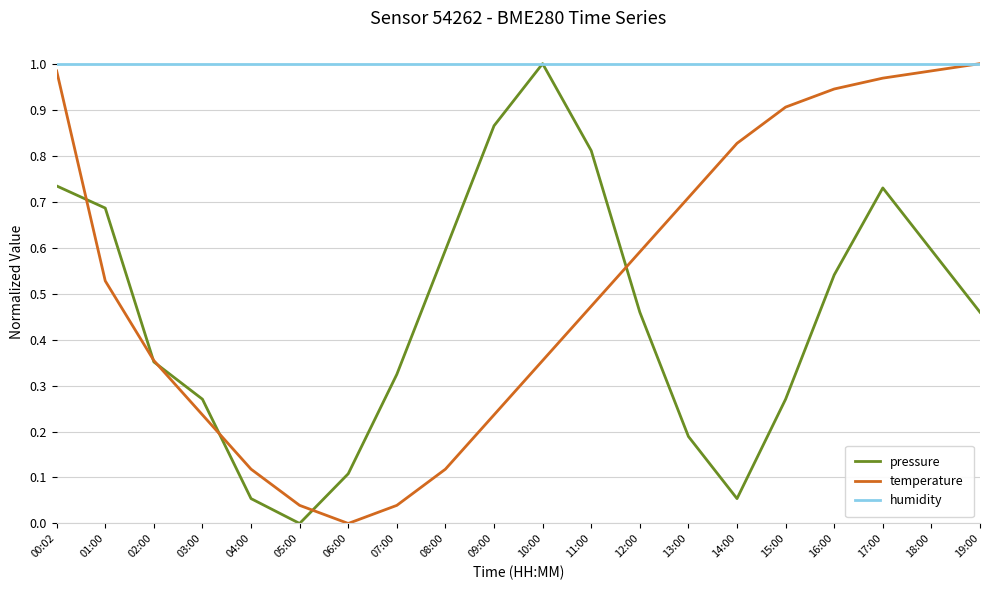

At 08:00, list the series in order from smallest to largest.

temperature, pressure, humidity